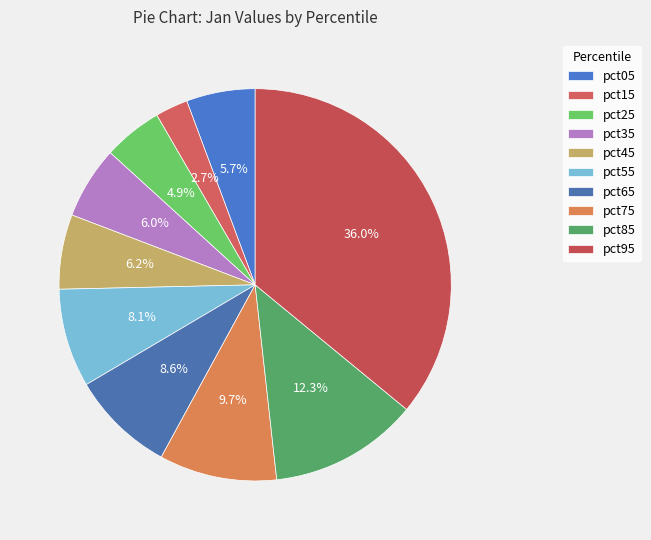

To the nearest percent, what is the combined percentage of pct75 and pct05?

15%